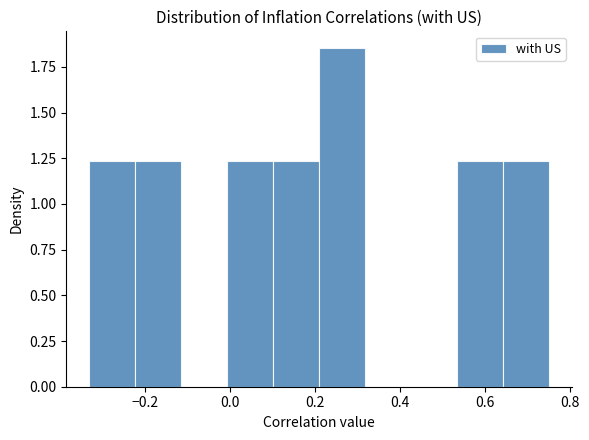

Reading left to right, transcribe this chart: for each bar, give the range it covers on the x-axis and its height. Neither the bar edges nor the heights are printed on the chart, so give them approximately, as read against the axes.

-0.330 to -0.222: 1.25
-0.222 to -0.114: 1.25
-0.114 to -0.006: 0
-0.006 to 0.102: 1.25
0.102 to 0.210: 1.25
0.210 to 0.318: 1.85
0.318 to 0.426: 0
0.426 to 0.534: 0
0.534 to 0.642: 1.25
0.642 to 0.750: 1.25